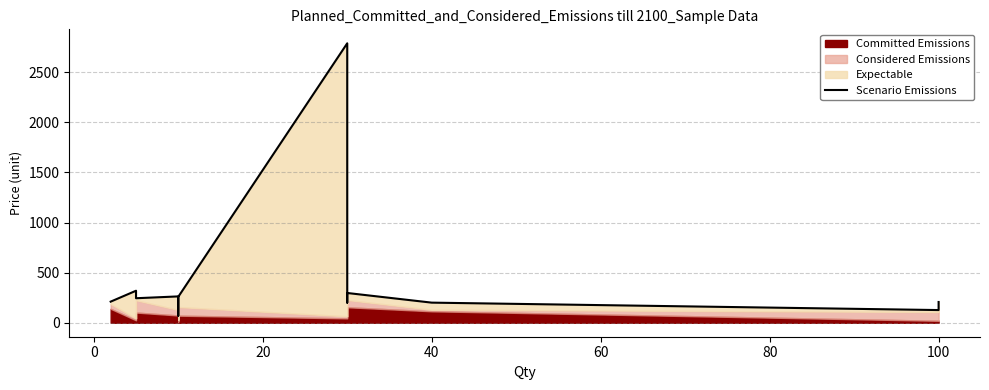

Which has a higher value, 100 or 14?

14